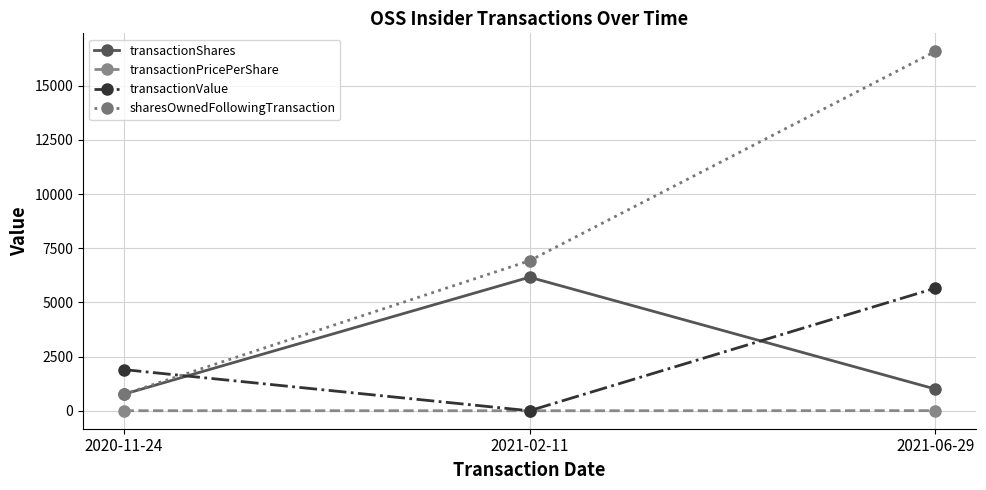

Which series has the widest spread of values?

sharesOwnedFollowingTransaction